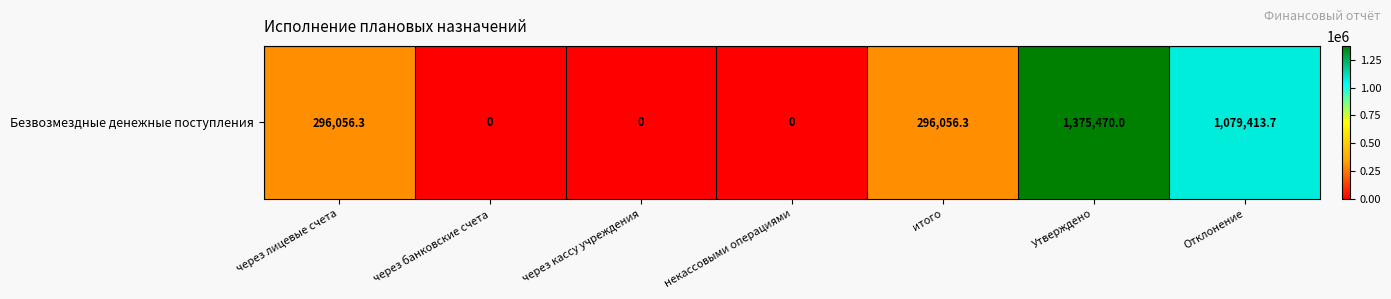

What is the change in value from через лицевые счета to Утверждено?

+1079413.7